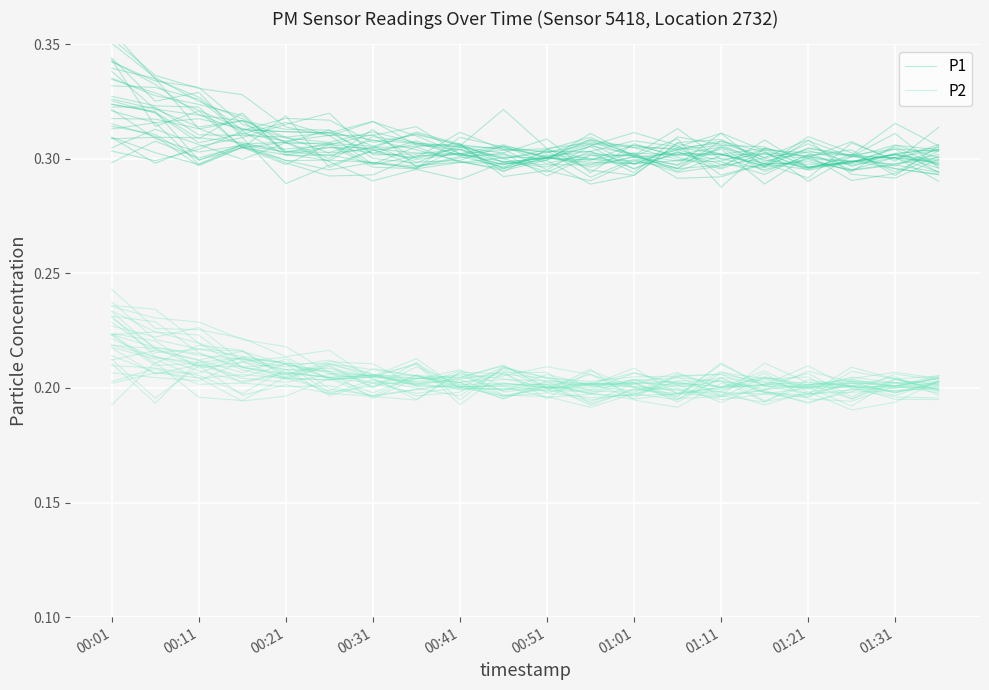

Which label corresponds to the largest value in the chart?

00:01